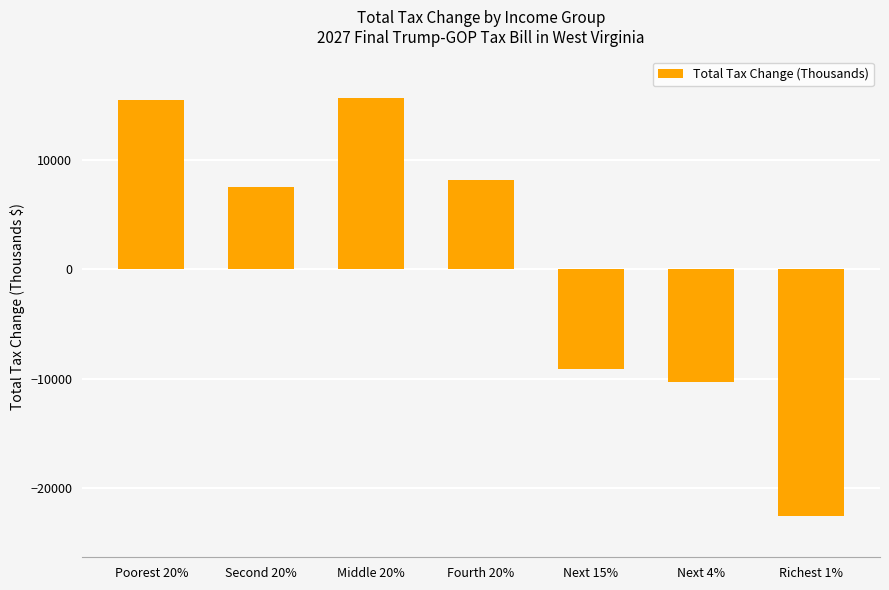

What is the greatest value displayed?

15600